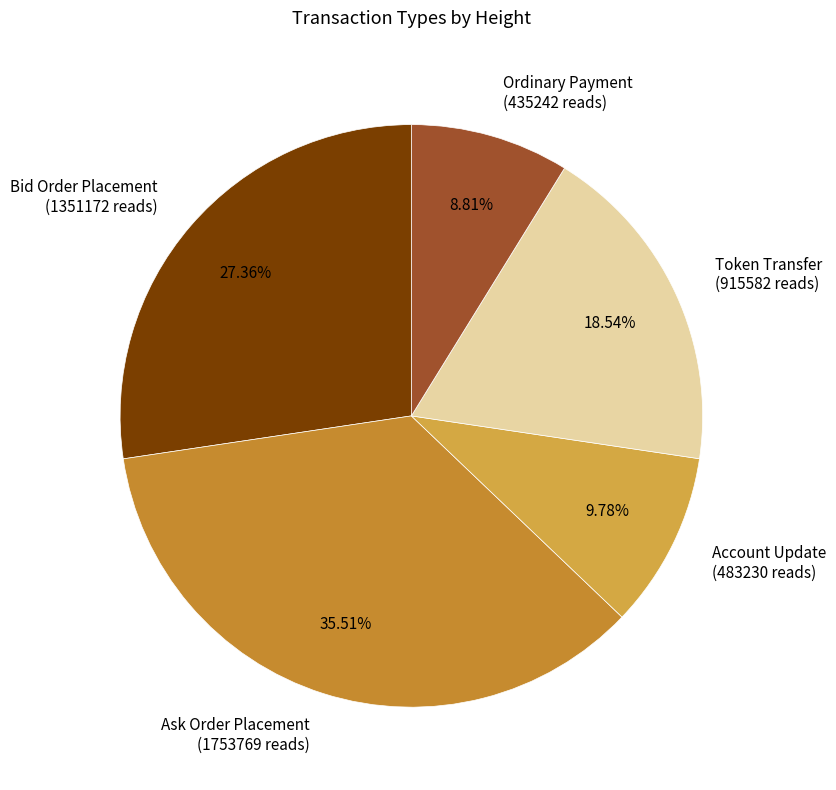

Rank the categories by value from highest to lowest.

Ask Order Placement (1753769 reads), Bid Order Placement (1351172 reads), Token Transfer (915582 reads), Account Update (483230 reads), Ordinary Payment (435242 reads)